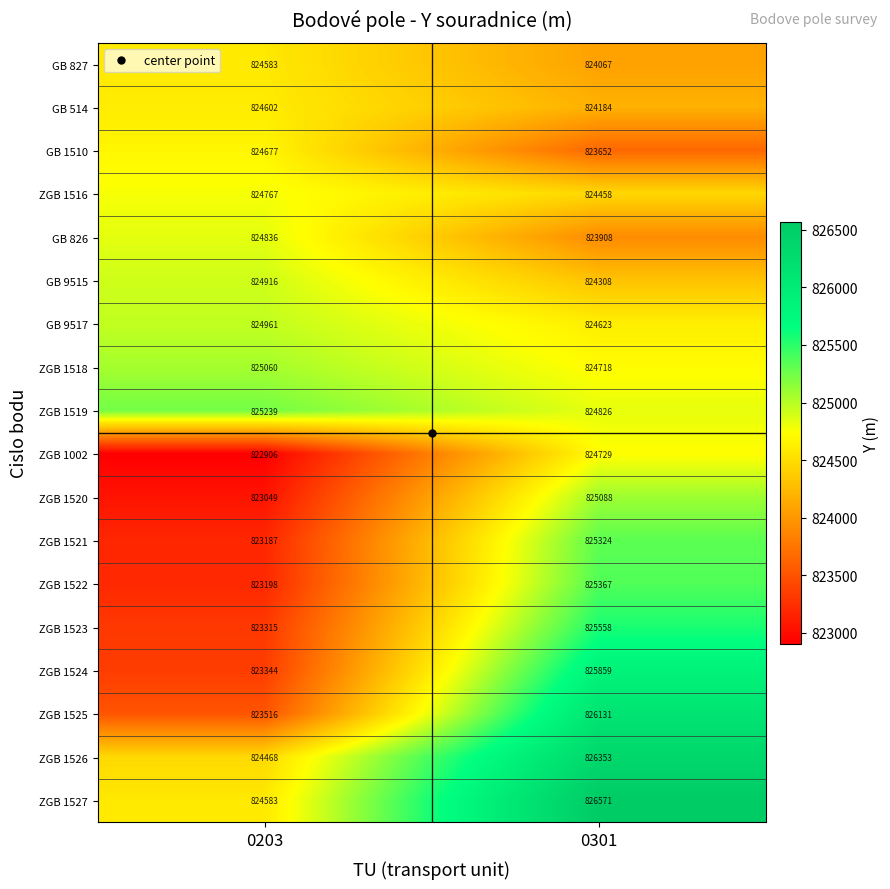

How many data points in ZGB 1518 are less than 825060?

1